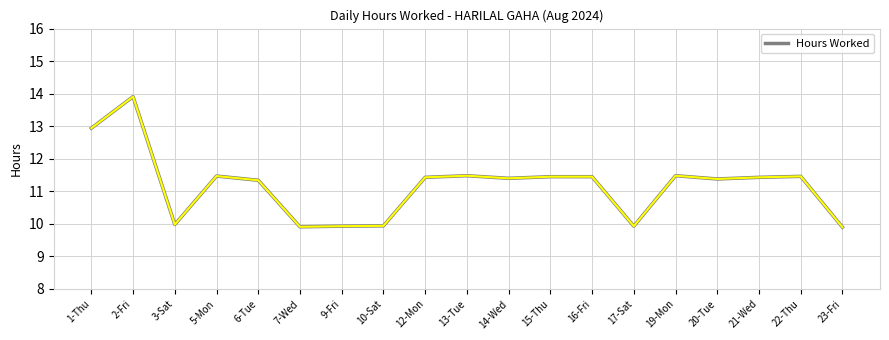

Where does the data first go above 11?

1-Thu